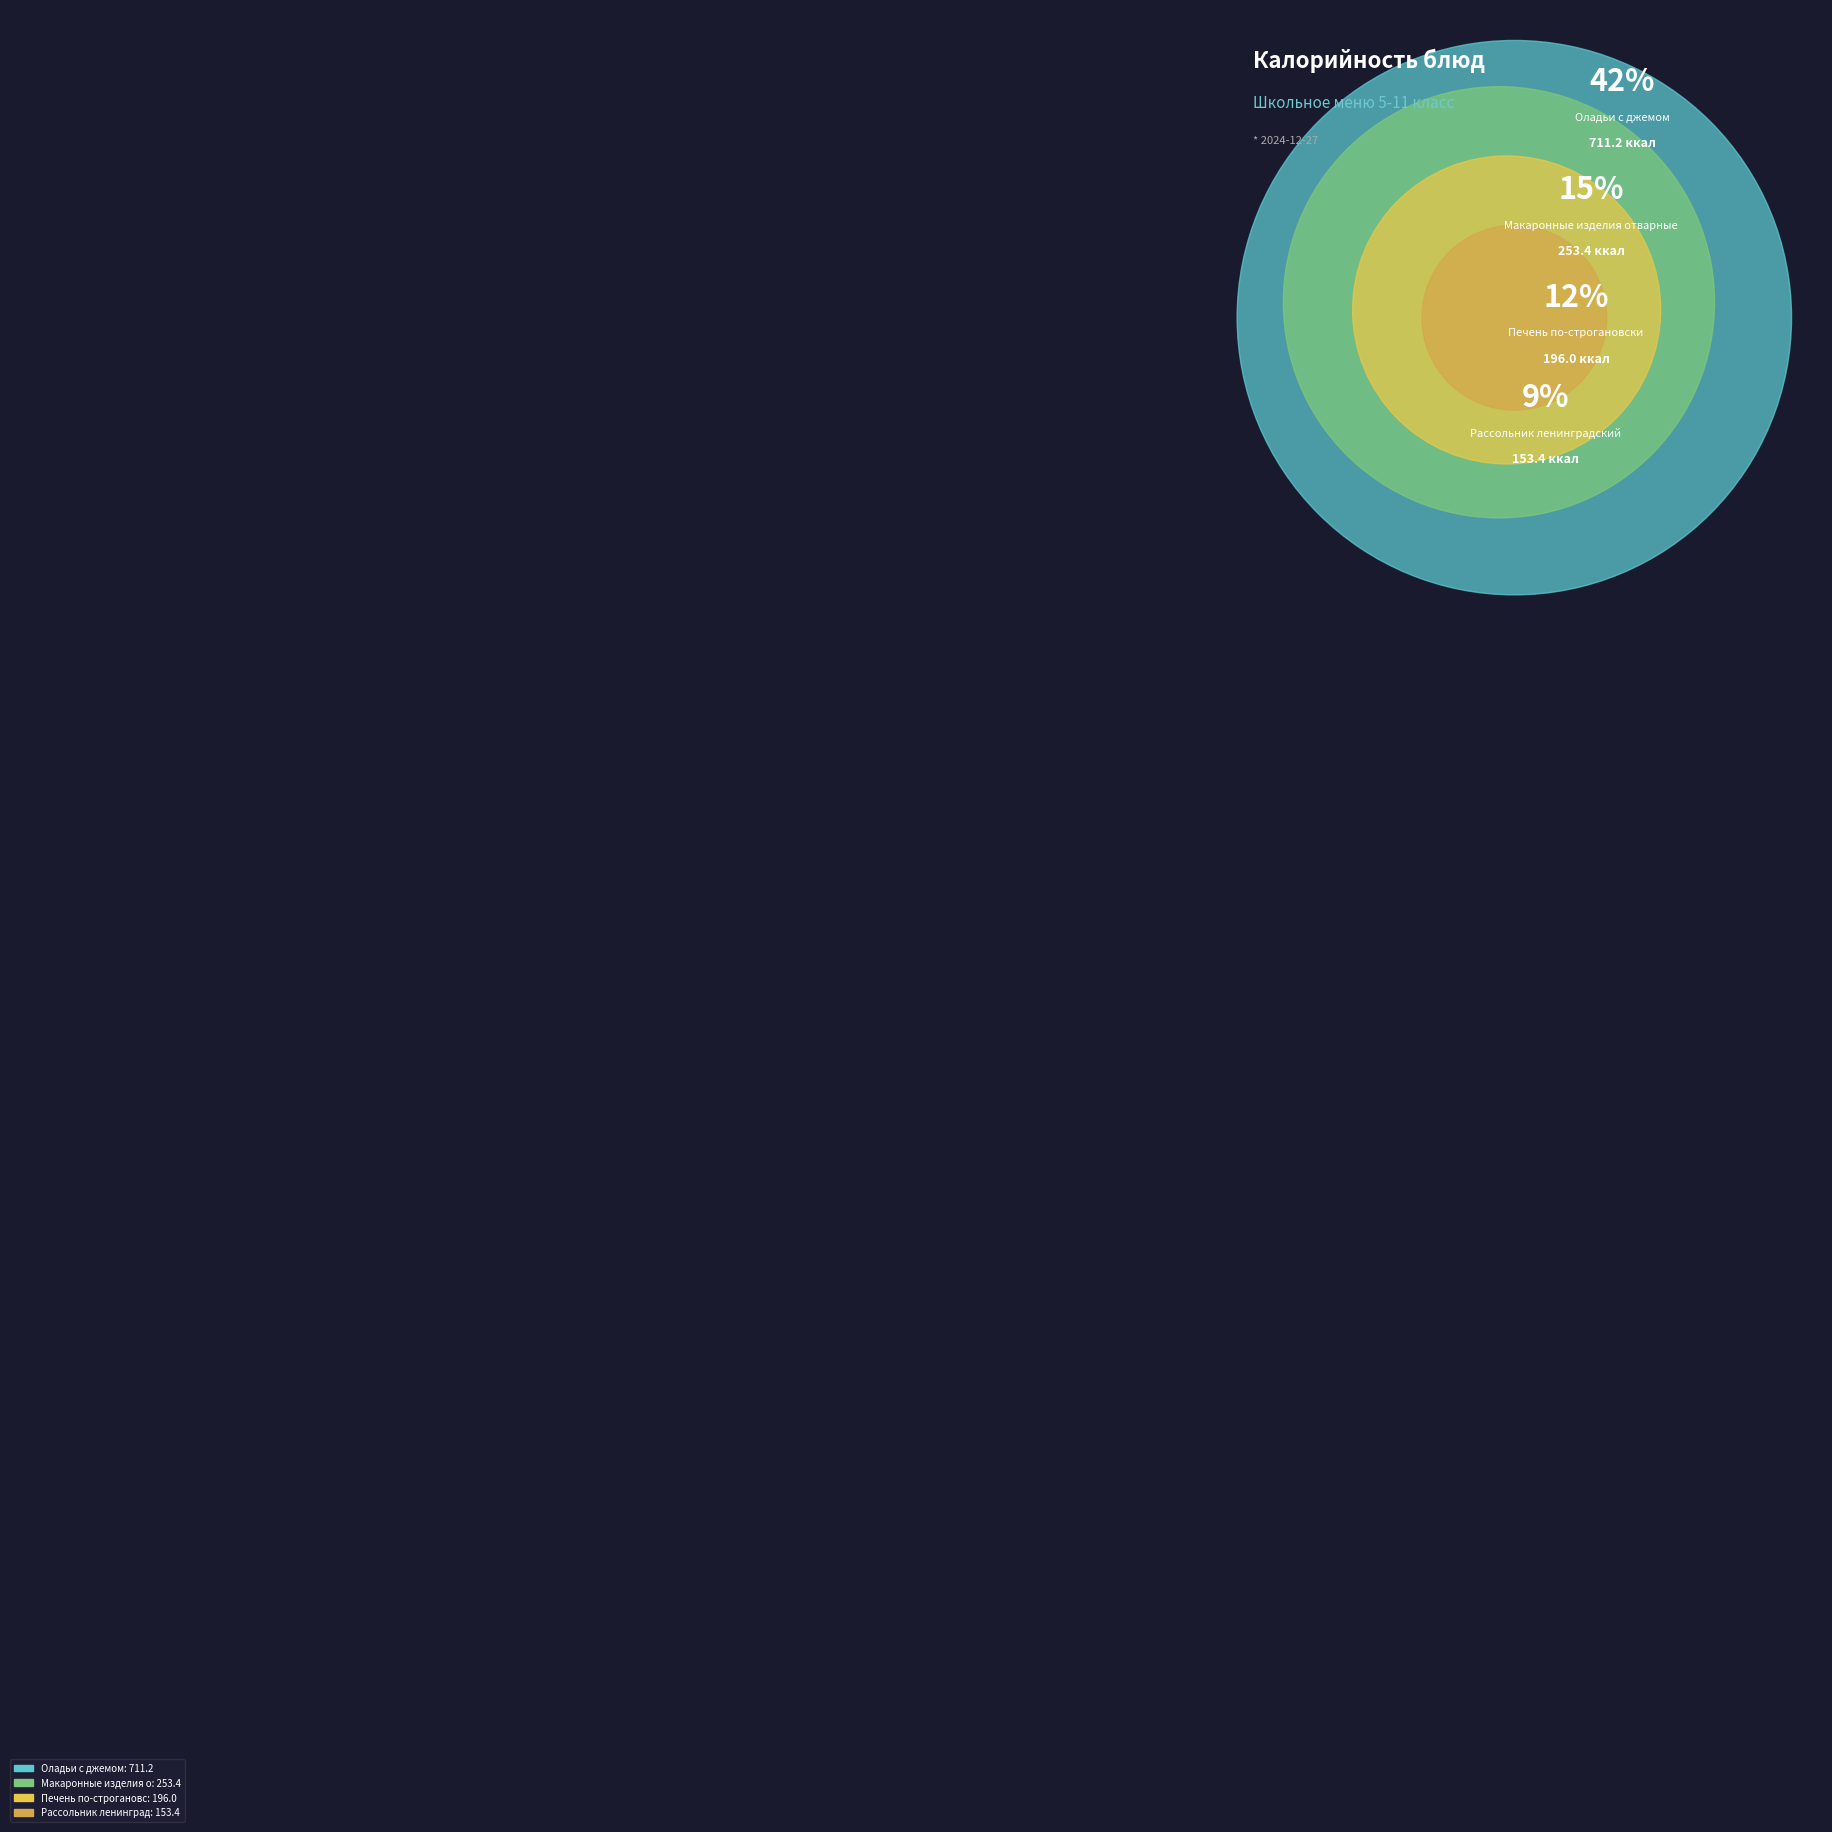

What is the ratio of the value at Рассольник ленинградский to the value at Печень по-строгановски?

0.8